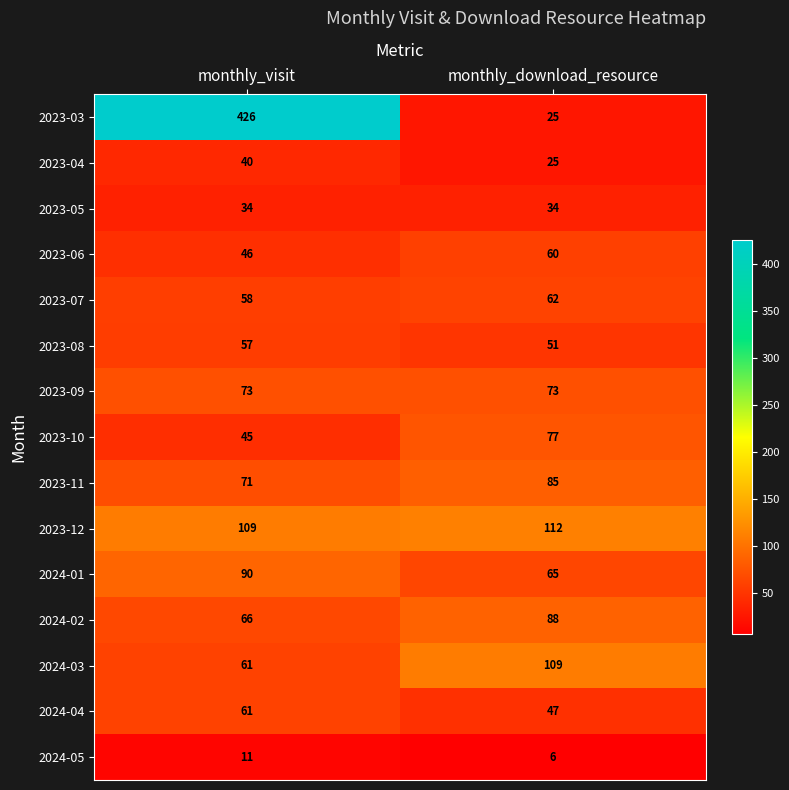

List the series in order of their peak value, highest first.

2023-03, 2023-12, 2024-03, 2024-01, 2024-02, 2023-11, 2023-10, 2023-09, 2023-07, 2024-04, 2023-06, 2023-08, 2023-04, 2023-05, 2024-05